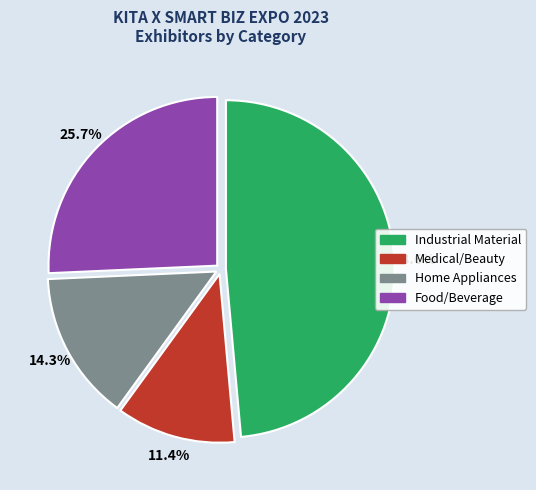

To the nearest percent, what is the difference between the largest and smallest slice percentages?

37%